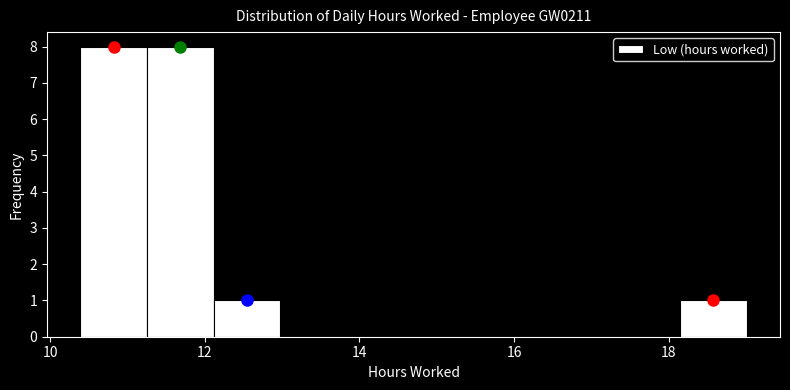

Reading left to right, transcribe this chart: for each bar, give the range it covers on the x-axis and its height. Neither the bar edges nor the heights are printed on the chart, so give them approximately, as read against the axes.

10.4 to 11.2: 8
11.2 to 12.2: 8
12.2 to 13.0: 1
13.0 to 13.8: 0
13.8 to 14.8: 0
14.8 to 15.6: 0
15.6 to 16.4: 0
16.4 to 17.2: 0
17.2 to 18.2: 0
18.2 to 19.0: 1